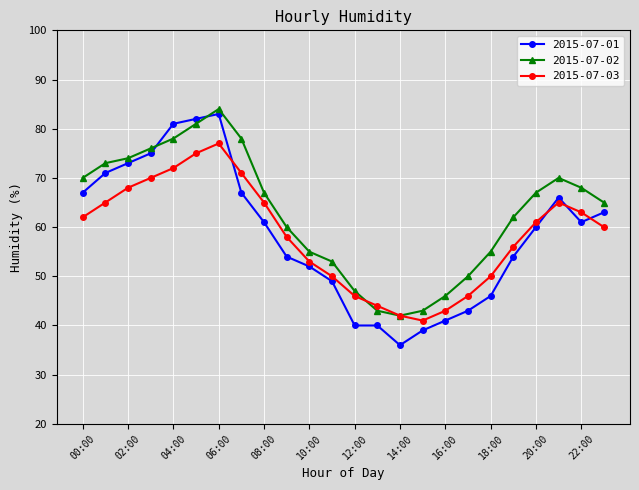

List the series in order of their peak value, highest first.

2015-07-02, 2015-07-01, 2015-07-03